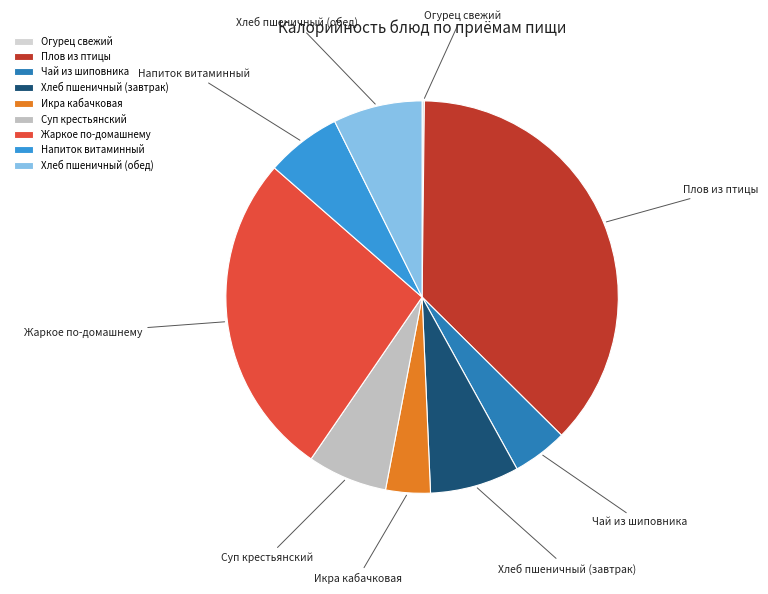

Which category has the biggest portion of the pie?

Плов из птицы